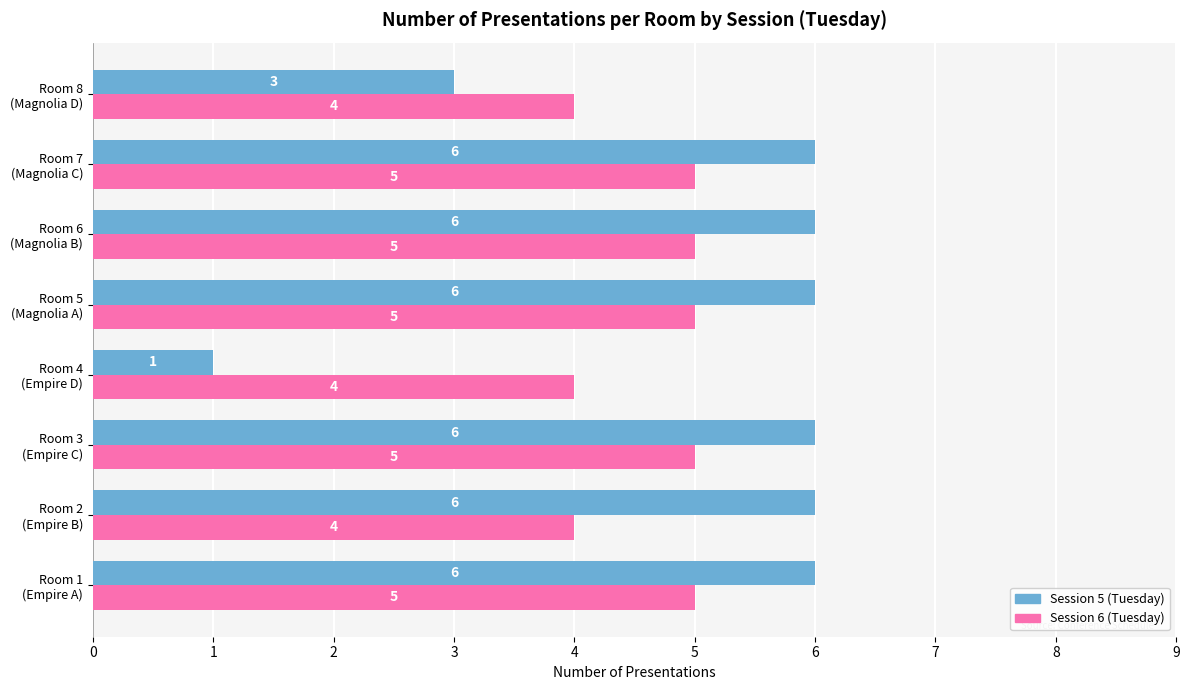

Which series has the largest total across all categories?

Session 5 (Tuesday)